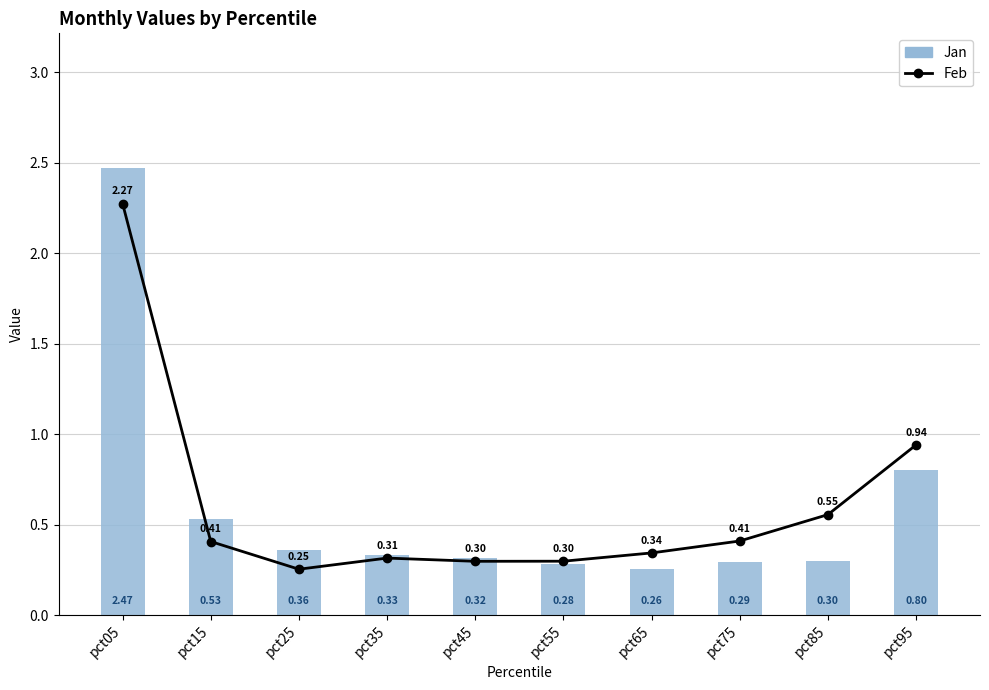

What is the maximum value shown in the chart?

2.5